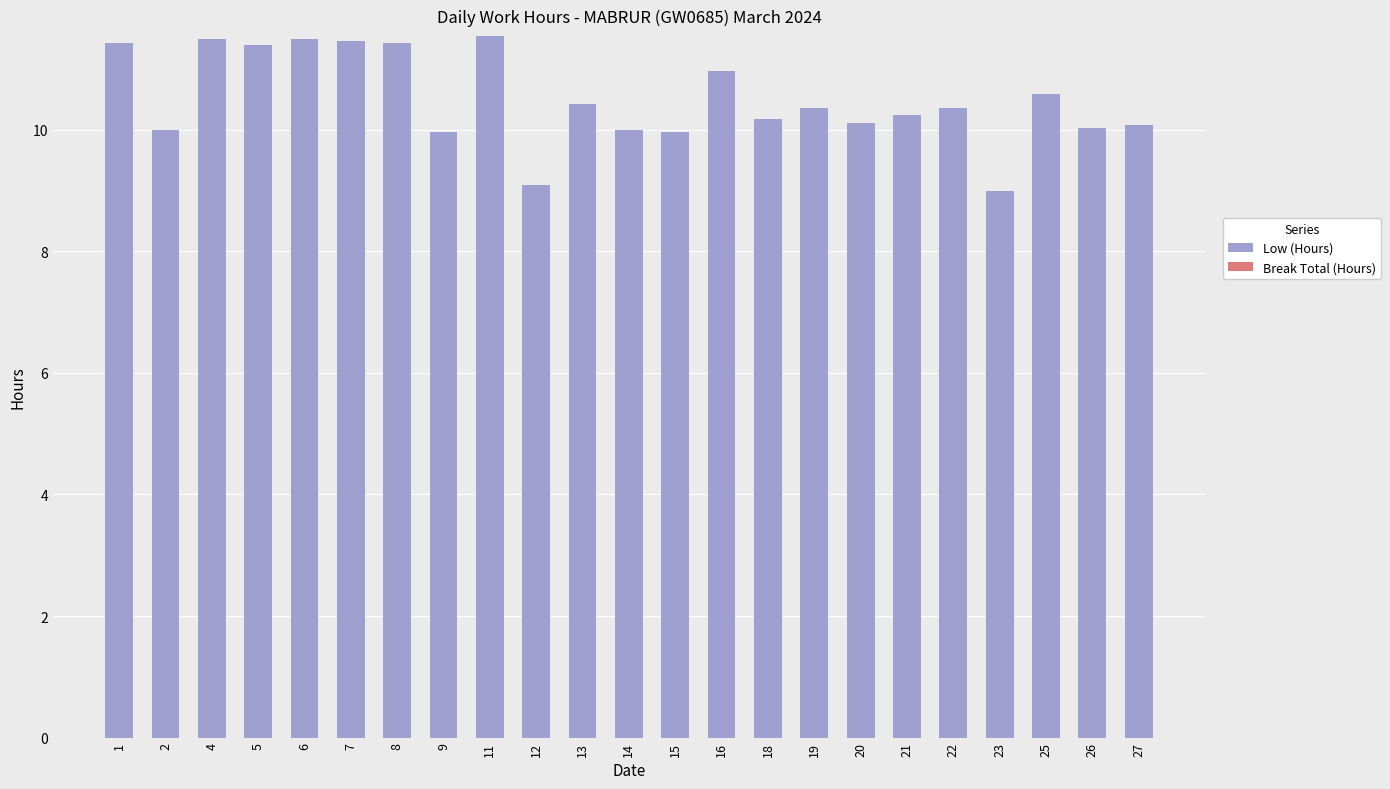

What is the average value?

10.5